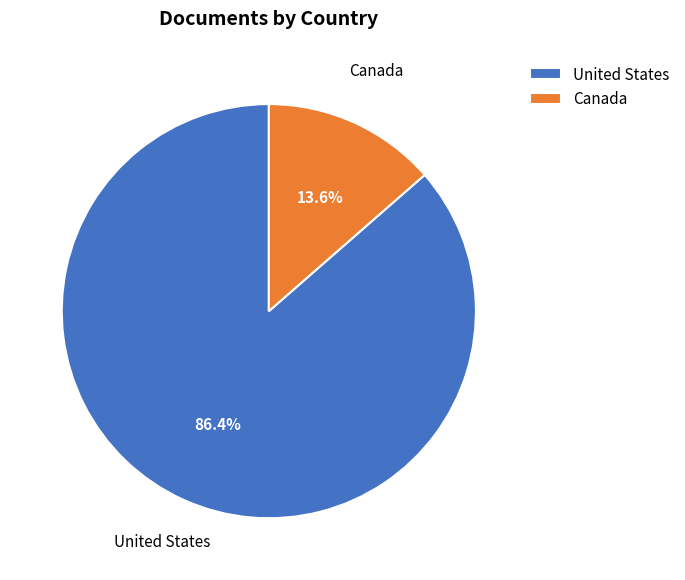

To the nearest percent, what portion does United States represent?

86%